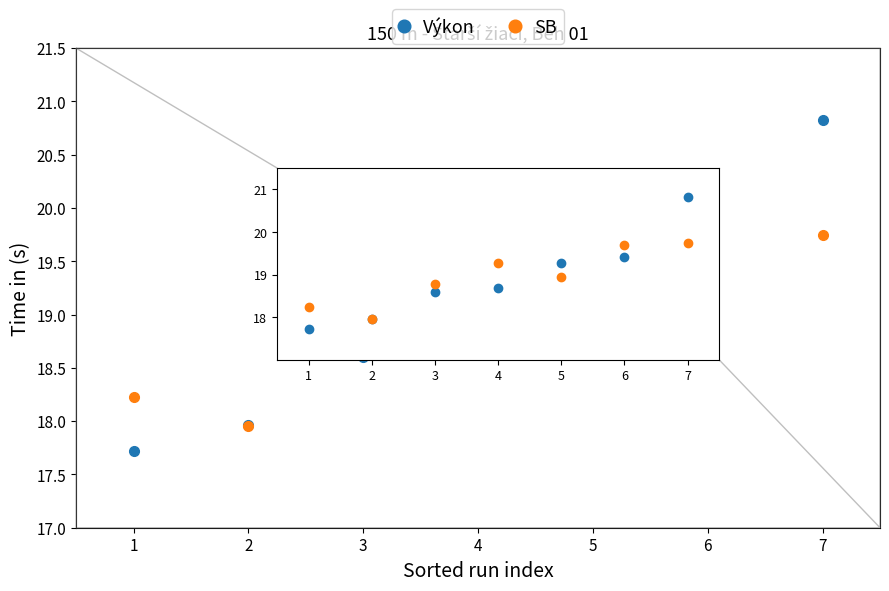

Which series changed the most between 2 and 6?

SB